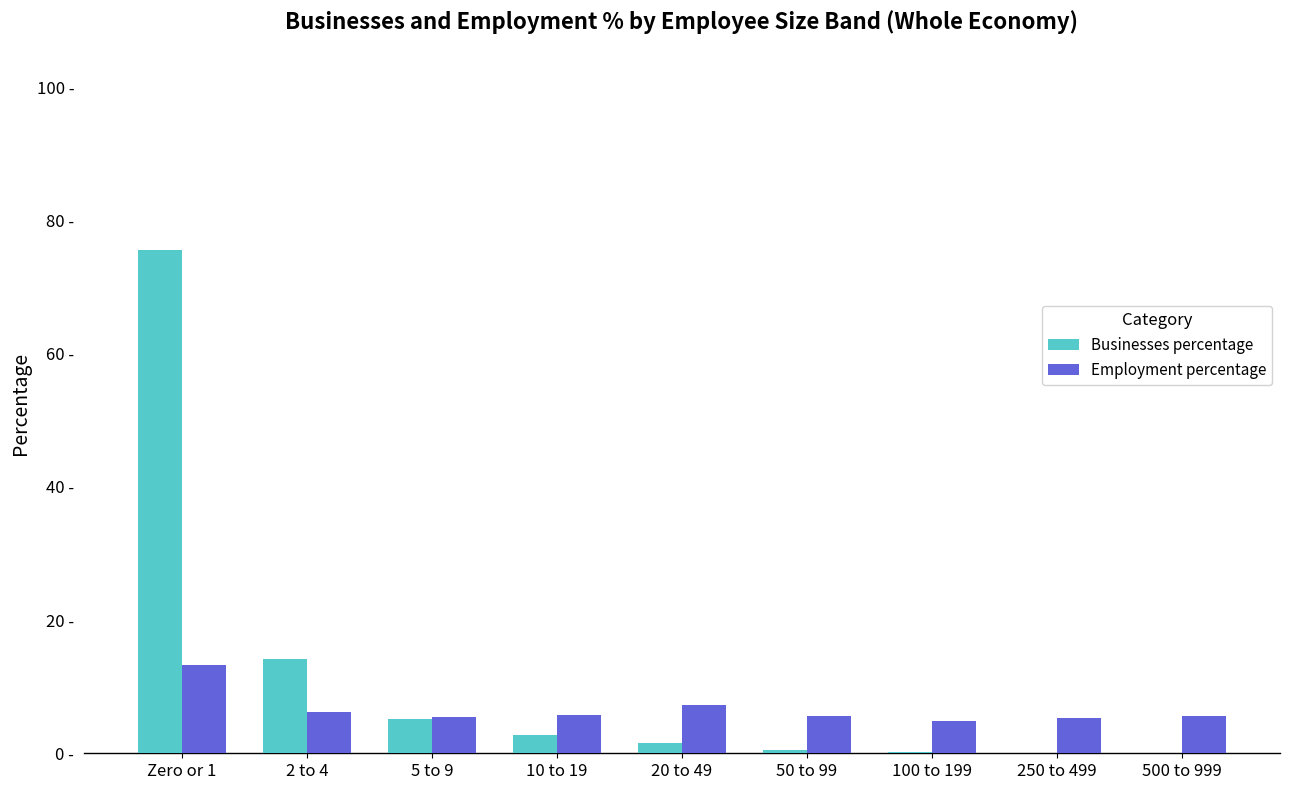

What are all the series names shown in the legend?

Businesses percentage, Employment percentage